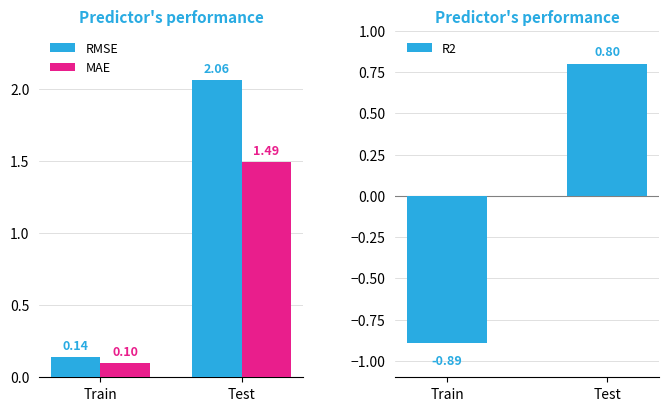

What is the average value of the MAE series?

0.8